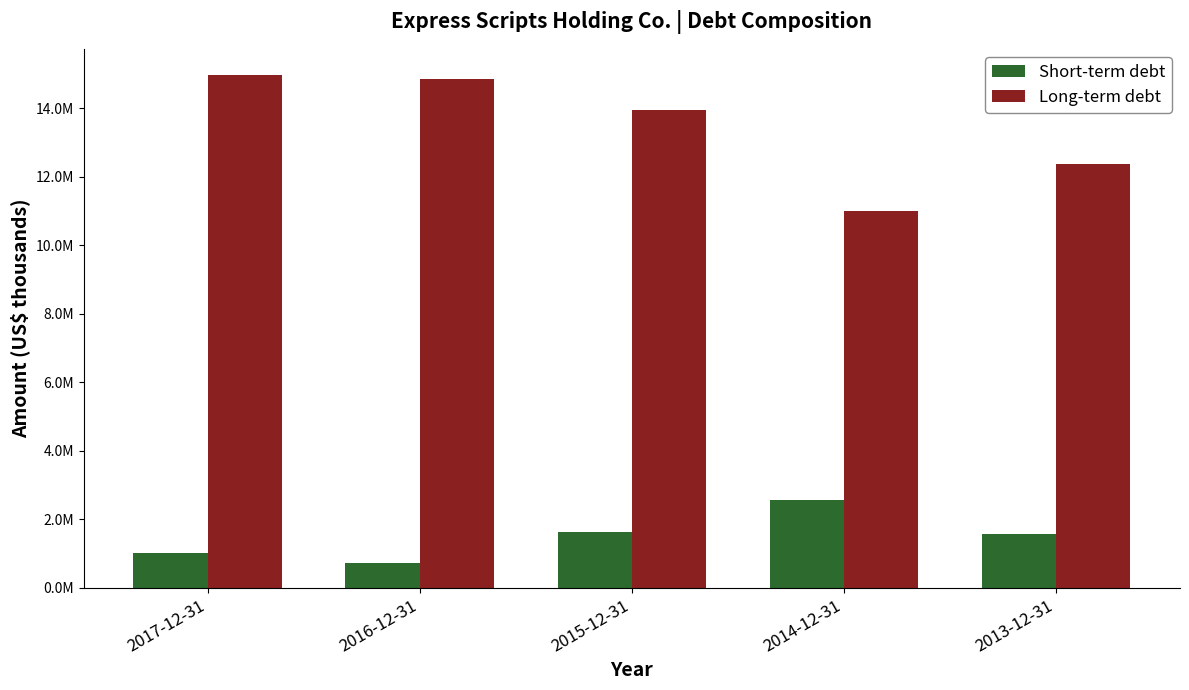

Does the chart contain stacked bars?

No